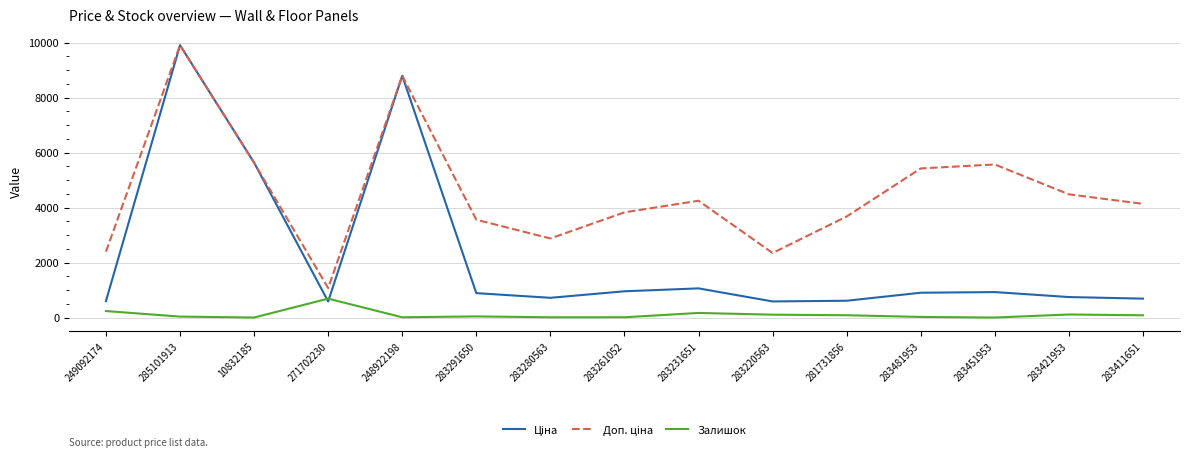

What is the difference between the highest and lowest values at 249092174?

2160.7